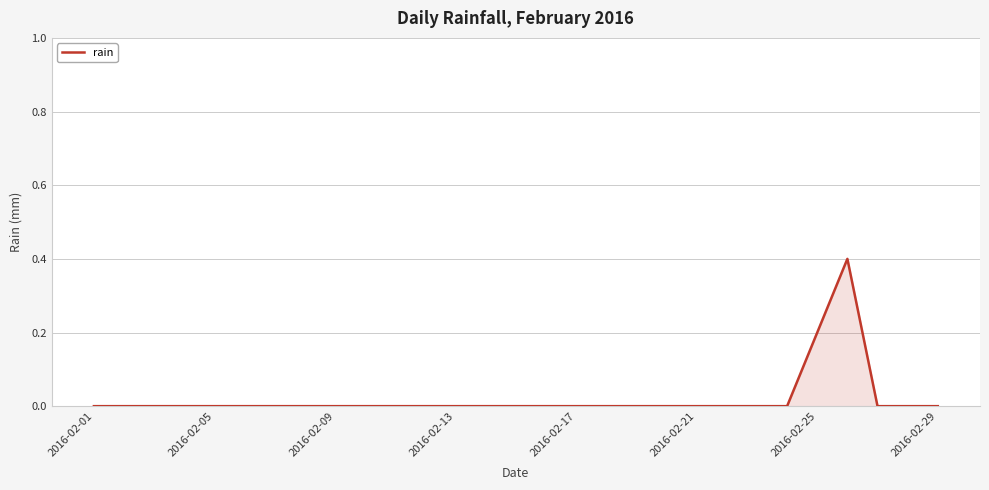

What is the difference between the maximum and minimum values?

0.4